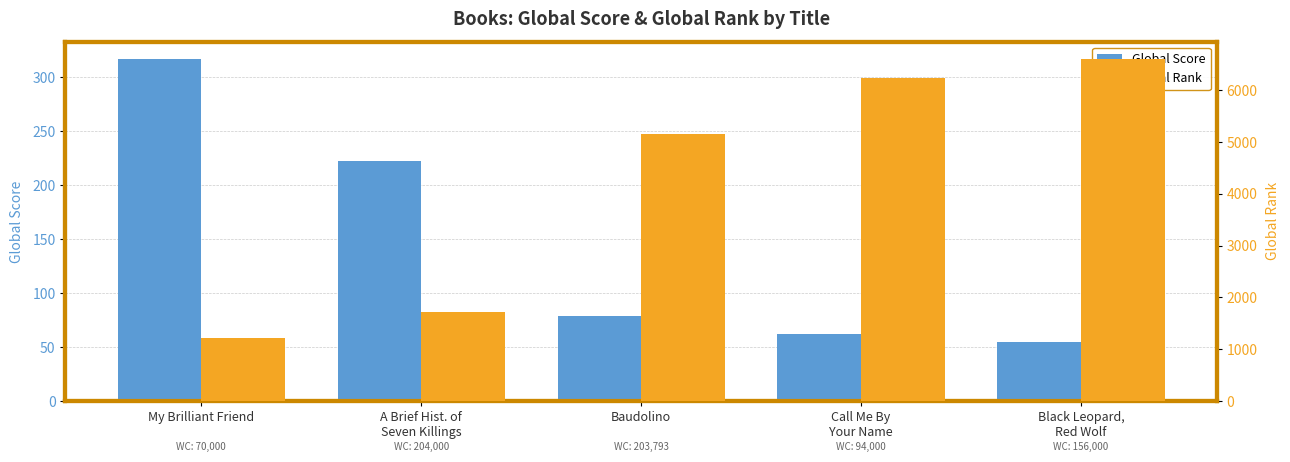

At which category is the sum across all series the highest?

Black Leopard,
Red Wolf